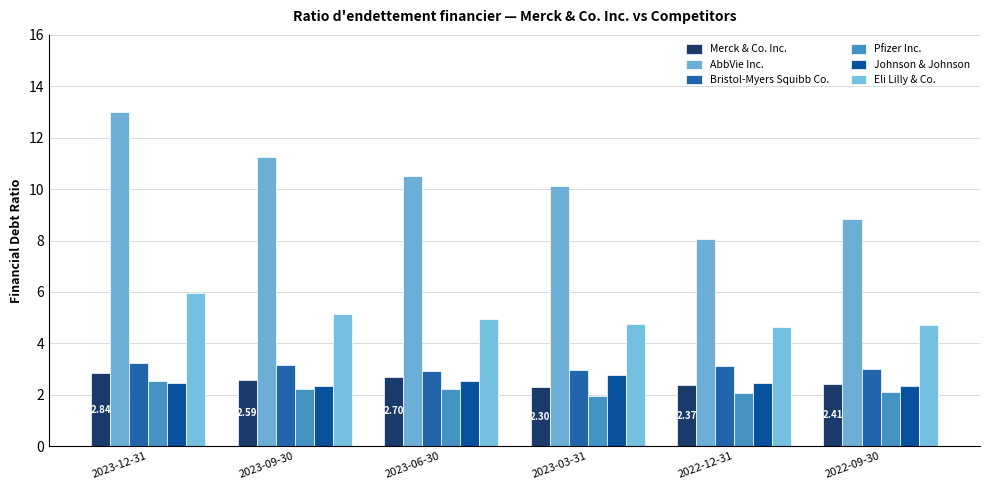

Which series changed the most between 2023-12-31 and 2023-09-30?

AbbVie Inc.